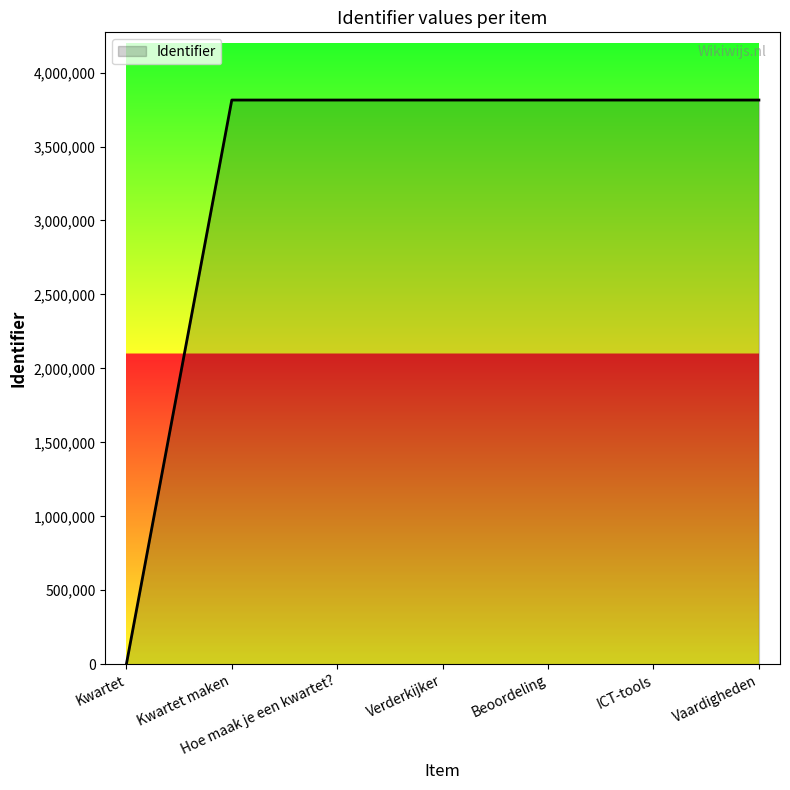

What is the greatest value displayed?

3814206